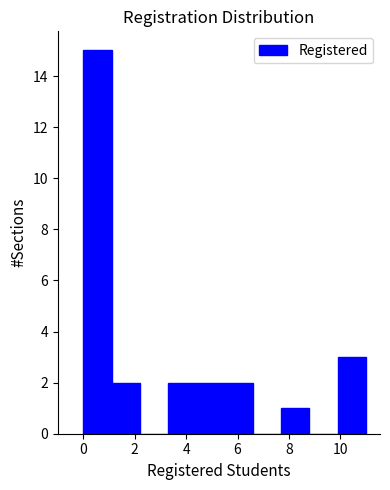

What is the height of the bar covering 5.5 to 6.6 on the x-axis? Neither the bar edges nor the heights are printed on the chart, so give them approximately, as read against the axes.

2